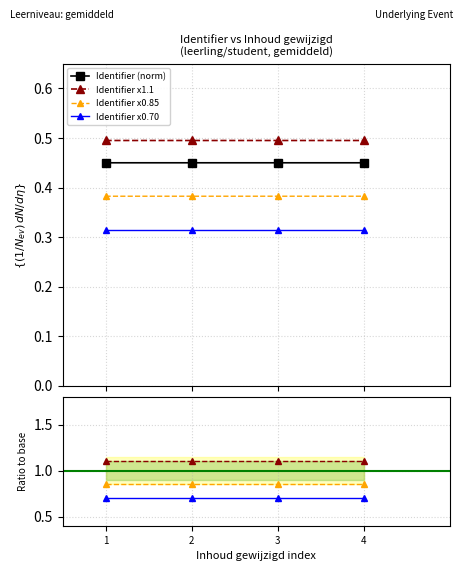

True or false: Identifier (norm) and Identifier x0.70 cross at least once.

False